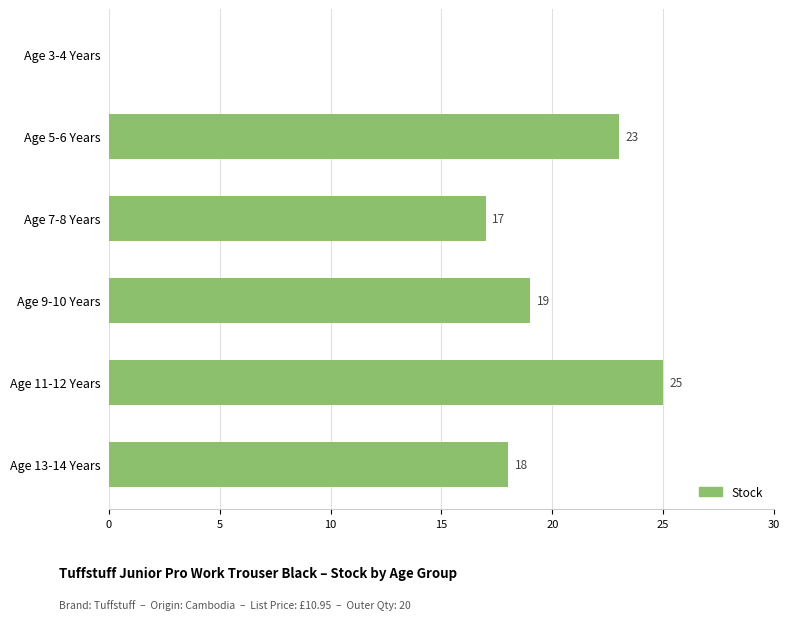

Are the bars grouped side by side (vs. stacked)?

No